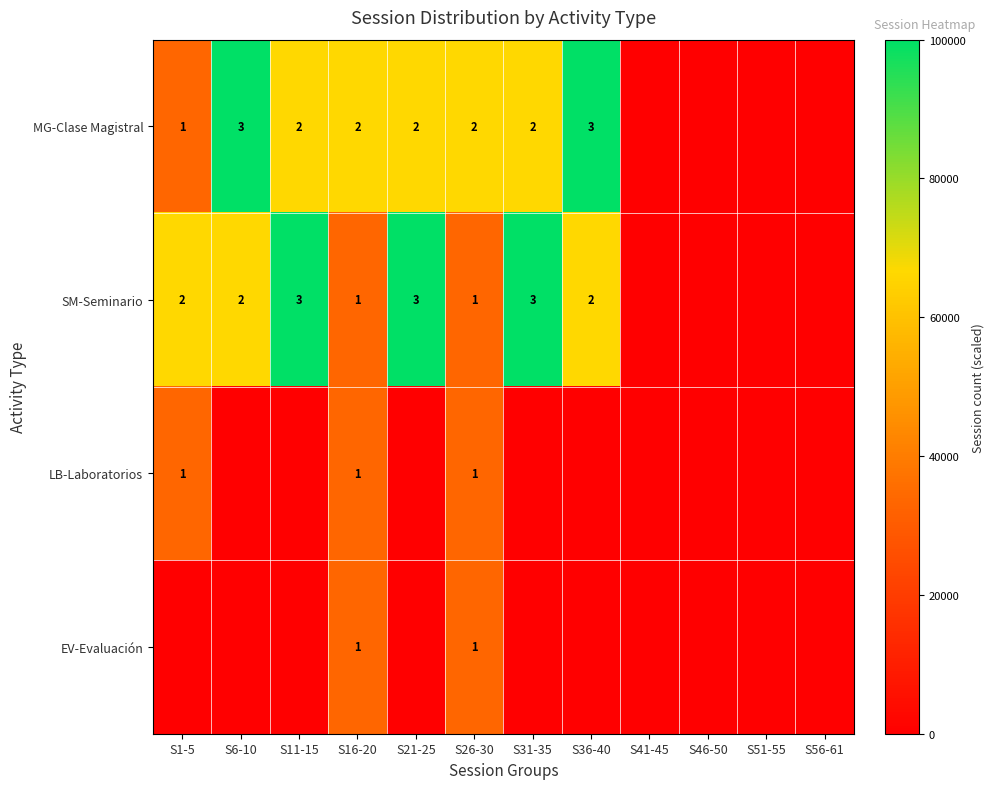

True or false: SM-Seminario has a value of 1 at S16-20.

True